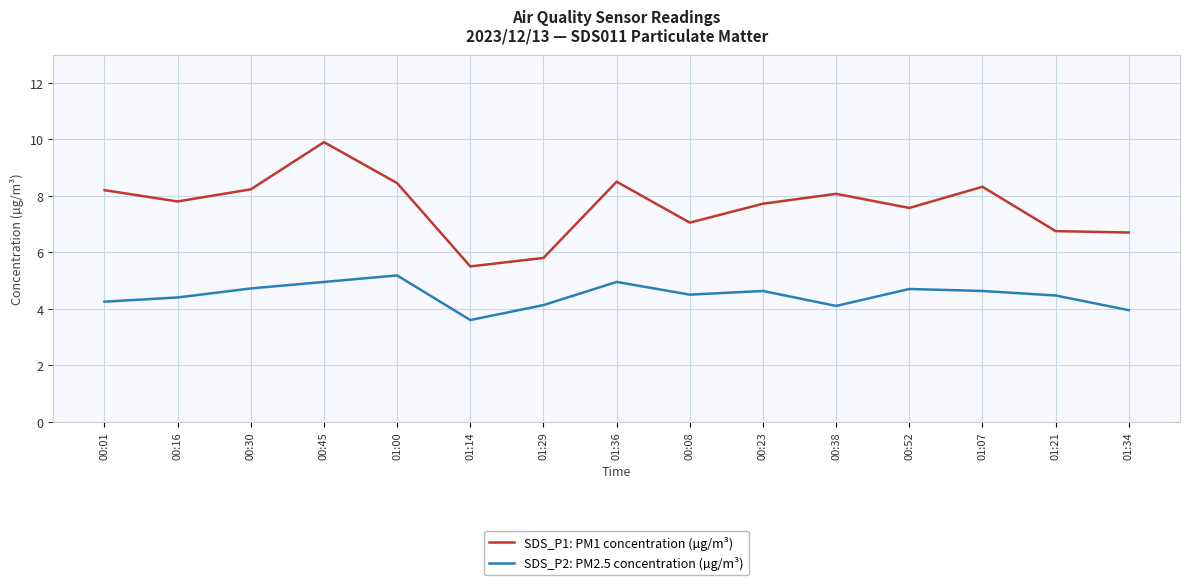

What is the smallest value displayed?

3.6